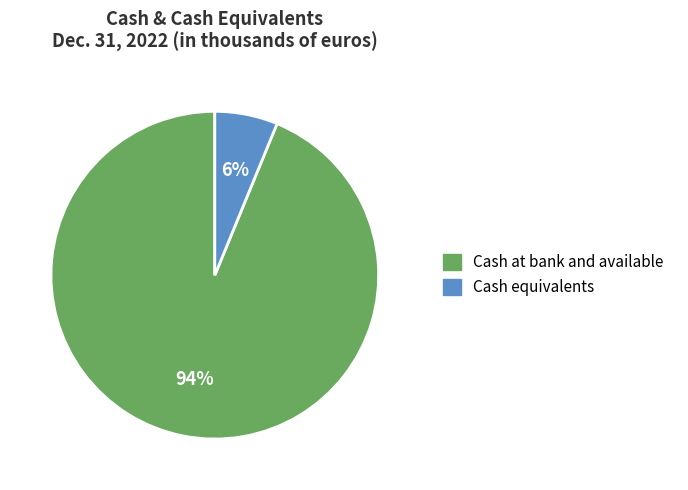

How many slices are in this pie chart?

2